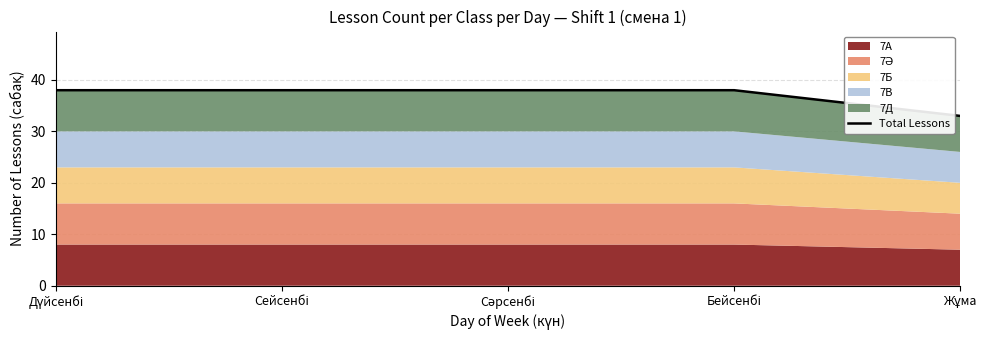

Reading left to right, list all the values displayed in this chart.

38	38	38	38	33